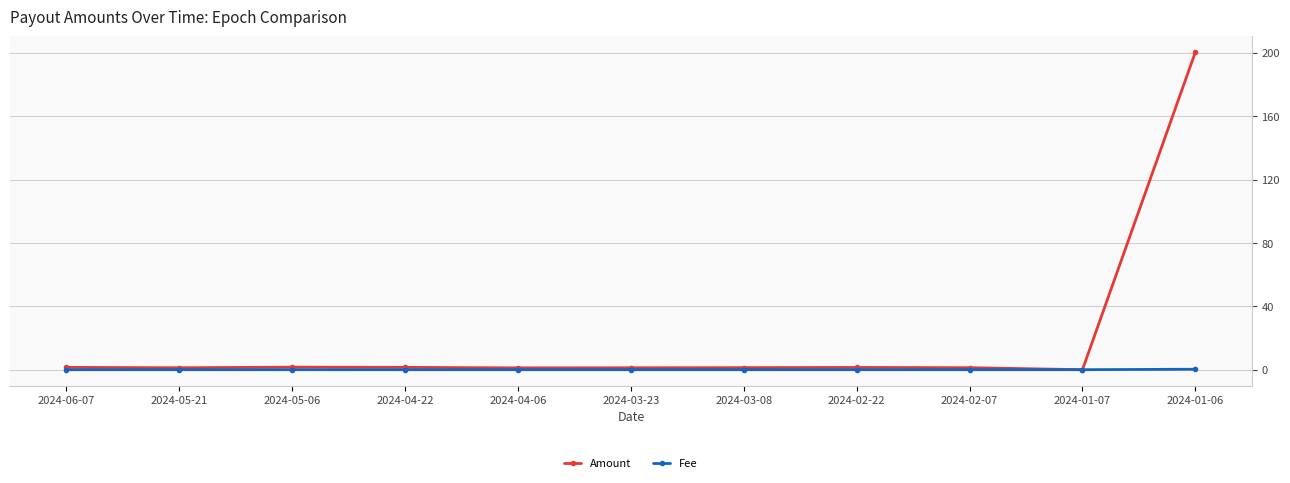

Is it true that Fee equals 0.0 at 2024-02-07?

True